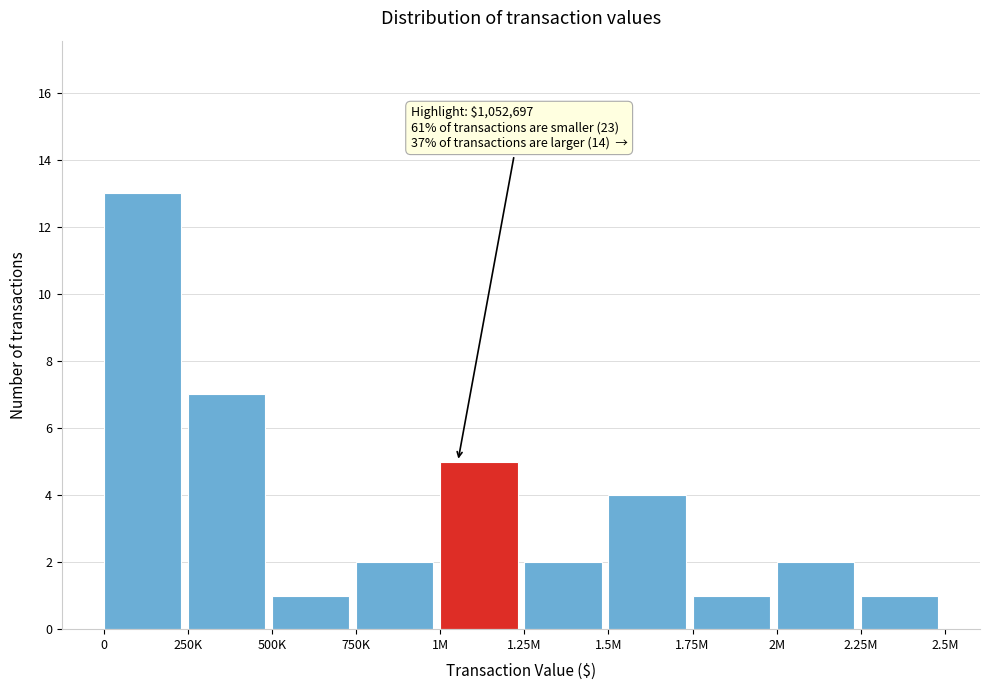

Reading left to right, transcribe all the data shown in this chart.

0=13	250K=7	500K=1	750K=2	1M=5	1.25M=2	1.5M=4	1.75M=1	2M=2	2.25M=1